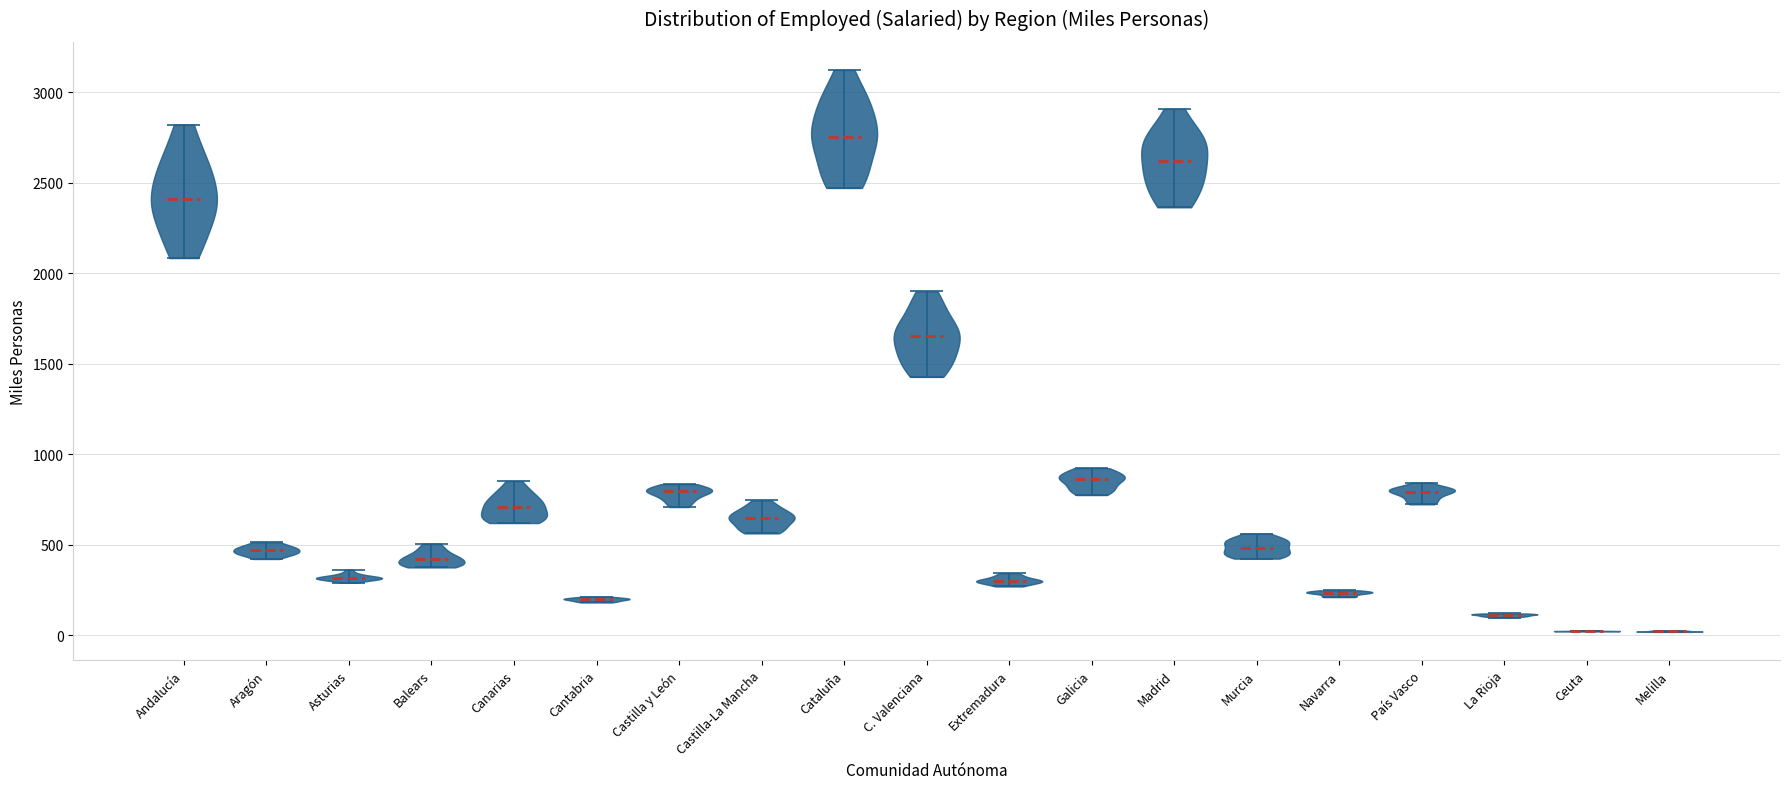

Reading left to right, read every violin against the y-axis: where its median line is, and the lowest and highest points it reaches. The values are not printed on the chart, so give them approximately, as read against the axis.

Andalucía: median line 2400, lowest point 2100, highest point 2800
Aragón: median line 450, lowest point 400, highest point 500
Asturias: median line 300, lowest point 300, highest point 350
Balears: median line 400, lowest point 400, highest point 500
Canarias: median line 700, lowest point 600, highest point 850
Cantabria: median line 200, lowest point 200, highest point 200
Castilla y León: median line 800, lowest point 700, highest point 850
Castilla-La Mancha: median line 650, lowest point 550, highest point 750
Cataluña: median line 2750, lowest point 2450, highest point 3100
C. Valenciana: median line 1650, lowest point 1450, highest point 1900
Extremadura: median line 300, lowest point 250, highest point 350
Galicia: median line 850, lowest point 800, highest point 900
Madrid: median line 2600, lowest point 2350, highest point 2900
Murcia: median line 500, lowest point 400, highest point 550
Navarra: median line 250, lowest point 200, highest point 250
País Vasco: median line 800, lowest point 700, highest point 850
La Rioja: median line 100, lowest point 100, highest point 100
Ceuta: median line 0, lowest point 0, highest point 50
Melilla: median line 0, lowest point 0, highest point 50